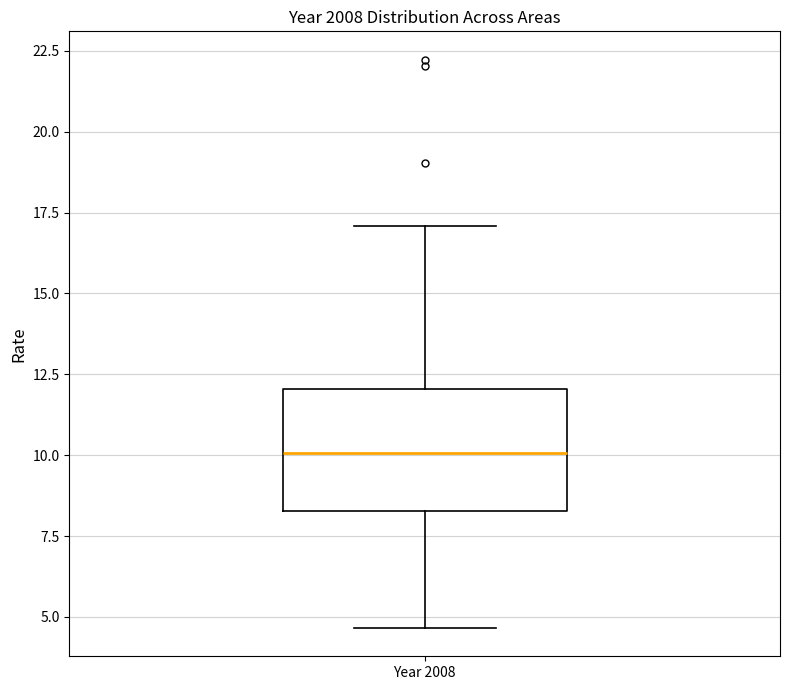

Where does the lower whisker of the box for Year 2008 end on the y-axis? The values are not printed on the chart, so give them approximately, as read against the axis.

4.5